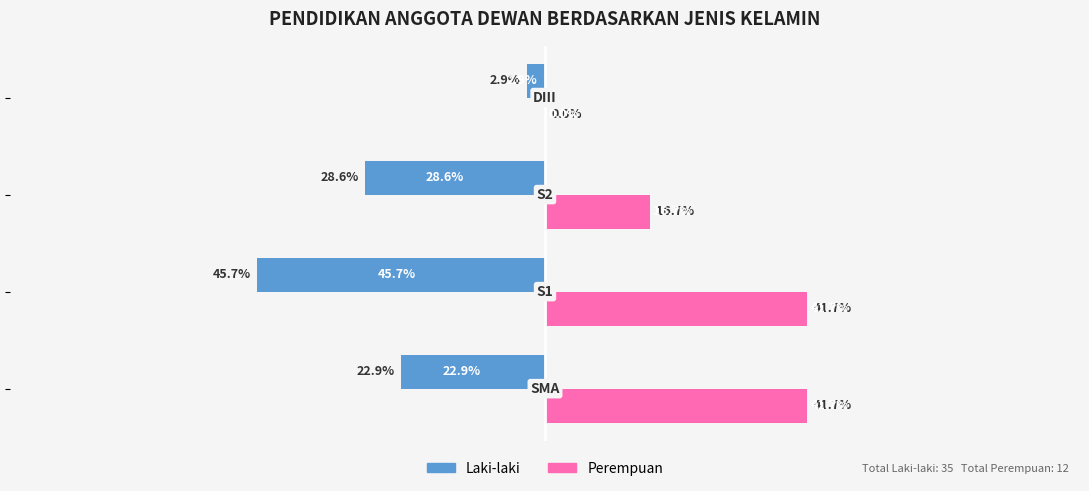

Which series has the largest total across all categories?

Perempuan